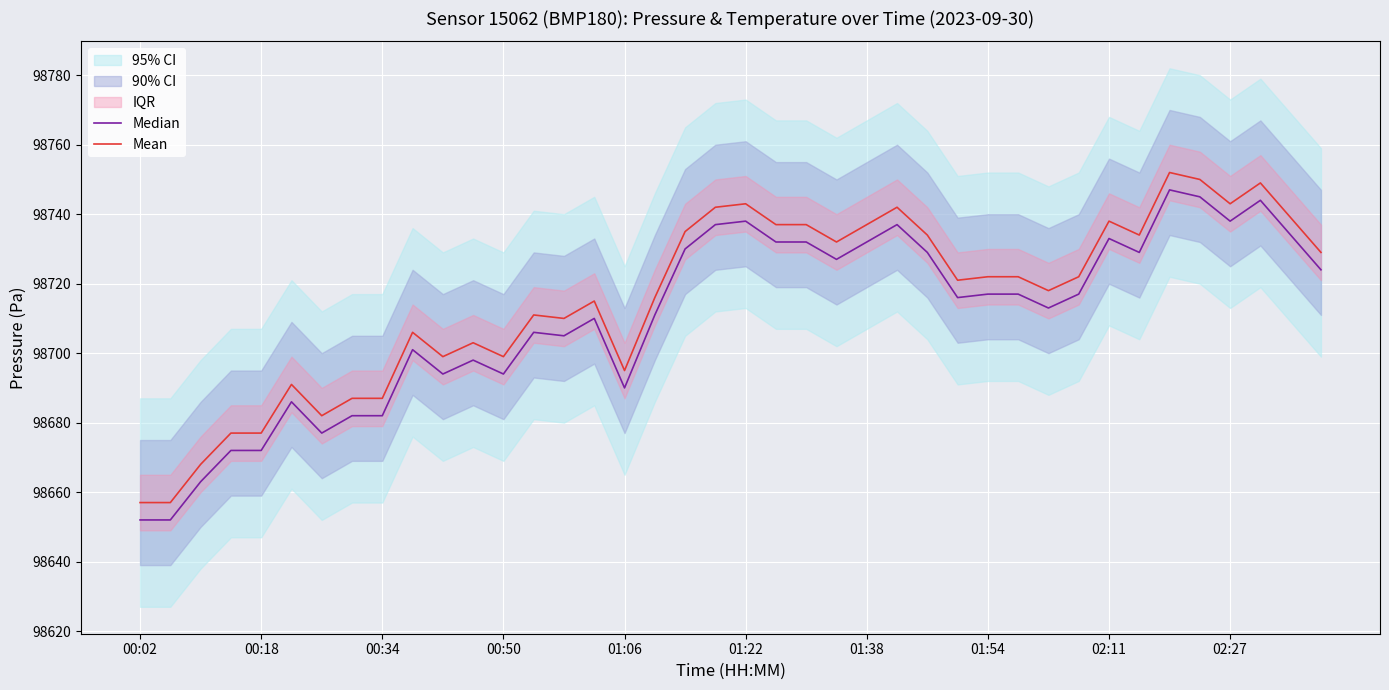

At how many categories does at least one series exceed 98662?

38